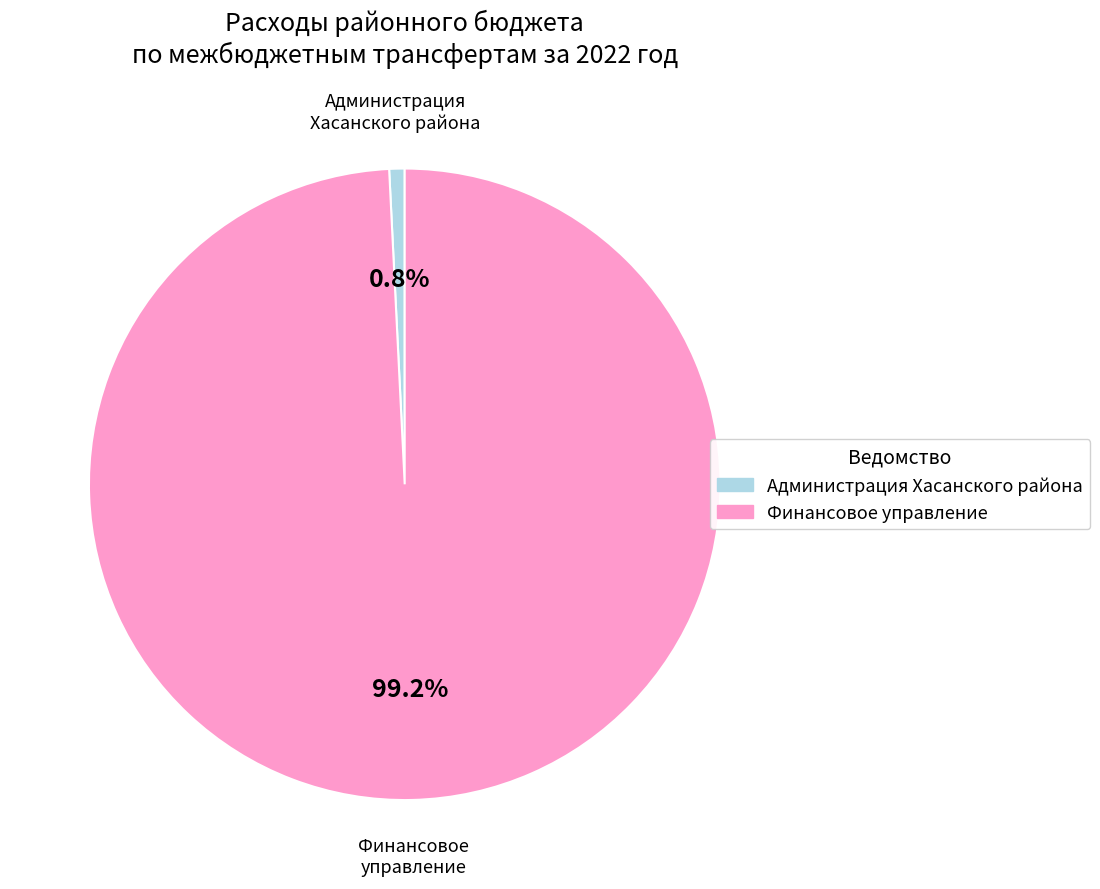

Does any single category account for the majority?

Yes